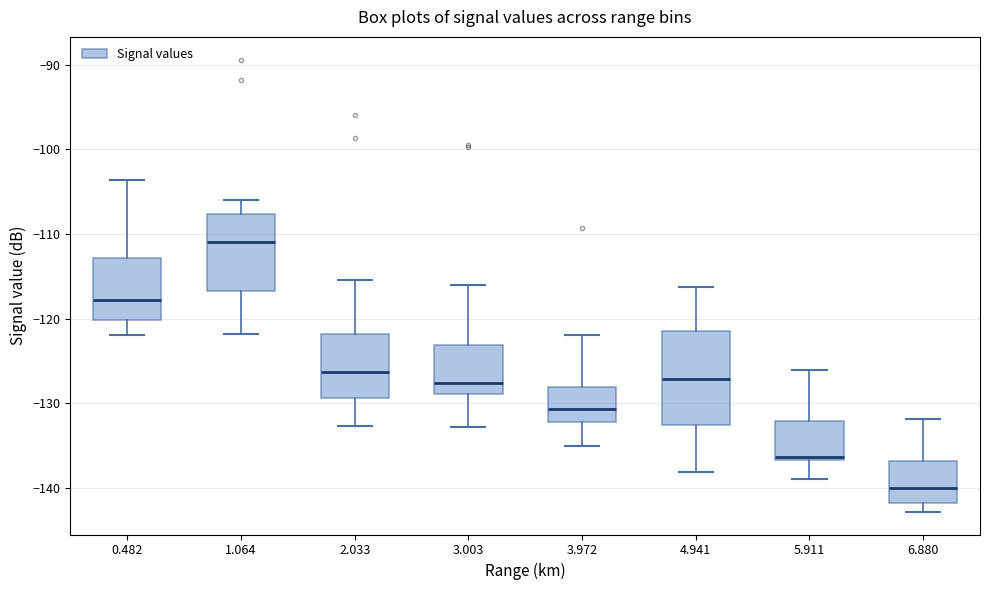

Reading left to right, read every box against the y-axis: the position of its median line, the range the box covers, and the ends of its whiskers. The values are not printed on the chart, so give them approximately, as read against the axis.

0.482: median -118, box -120 to -113, whiskers -122 to -104
1.064: median -111, box -117 to -108, whiskers -122 to -106
2.033: median -126, box -129 to -122, whiskers -133 to -115
3.003: median -128, box -129 to -123, whiskers -133 to -116
3.972: median -131, box -132 to -128, whiskers -135 to -122
4.941: median -127, box -133 to -121, whiskers -138 to -116
5.911: median -136, box -137 to -132, whiskers -139 to -126
6.880: median -140, box -142 to -137, whiskers -143 to -132